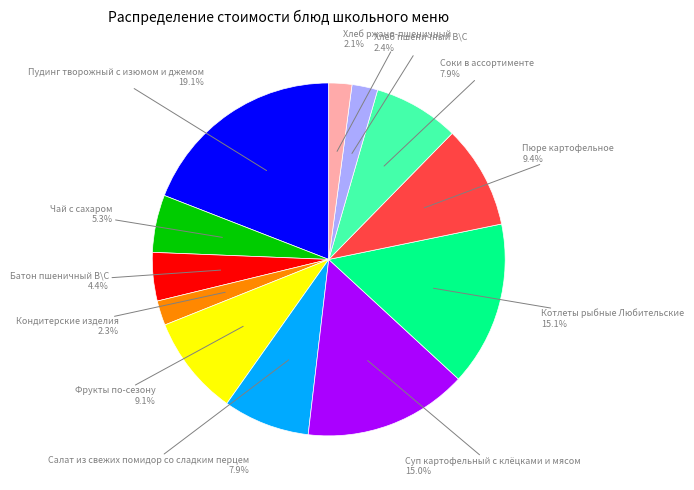

To the nearest percent, what is the difference between the largest and smallest slice percentages?

17%